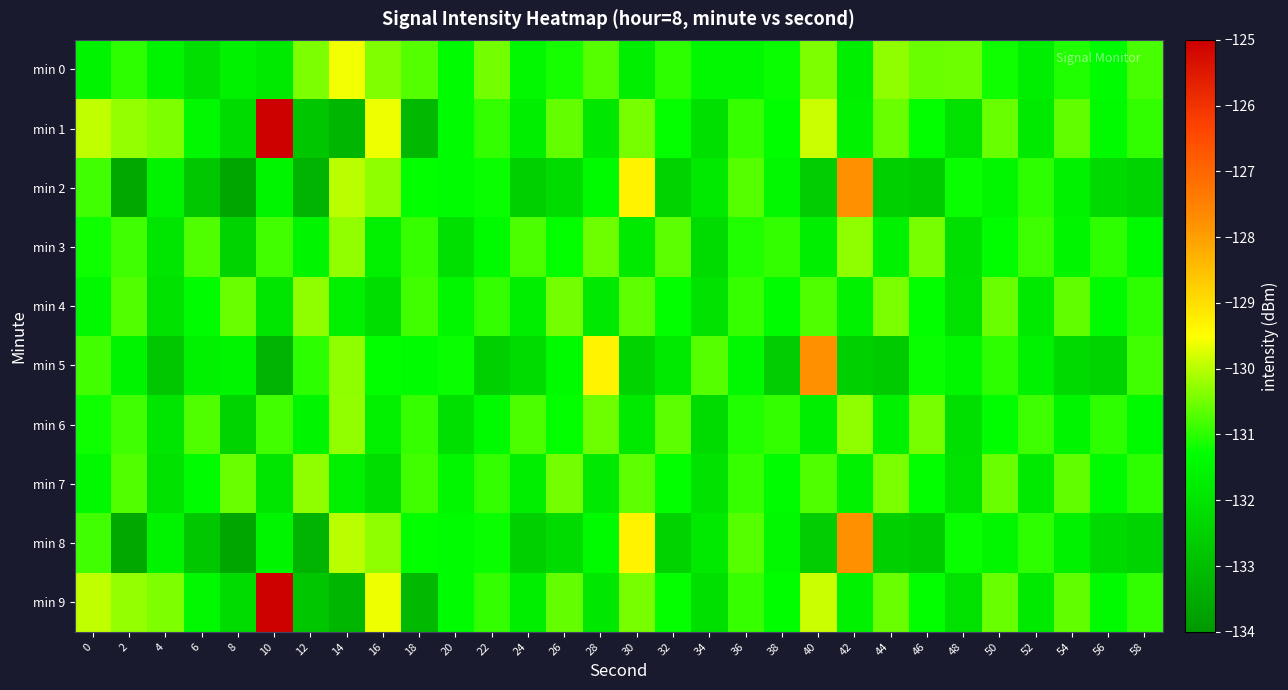

What is the greatest value displayed?

-125.1